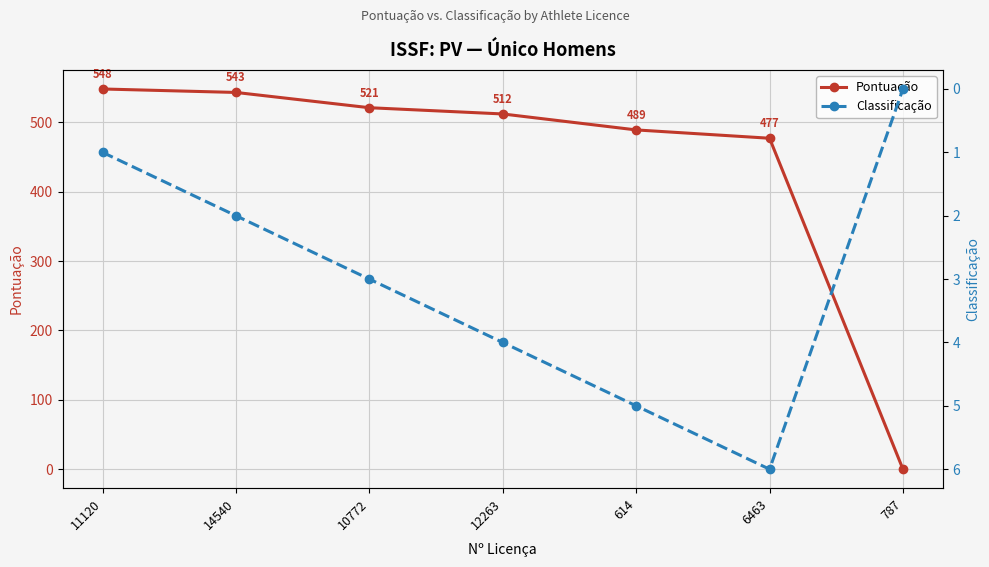

At which category does the chart reach its peak across all series?

11120